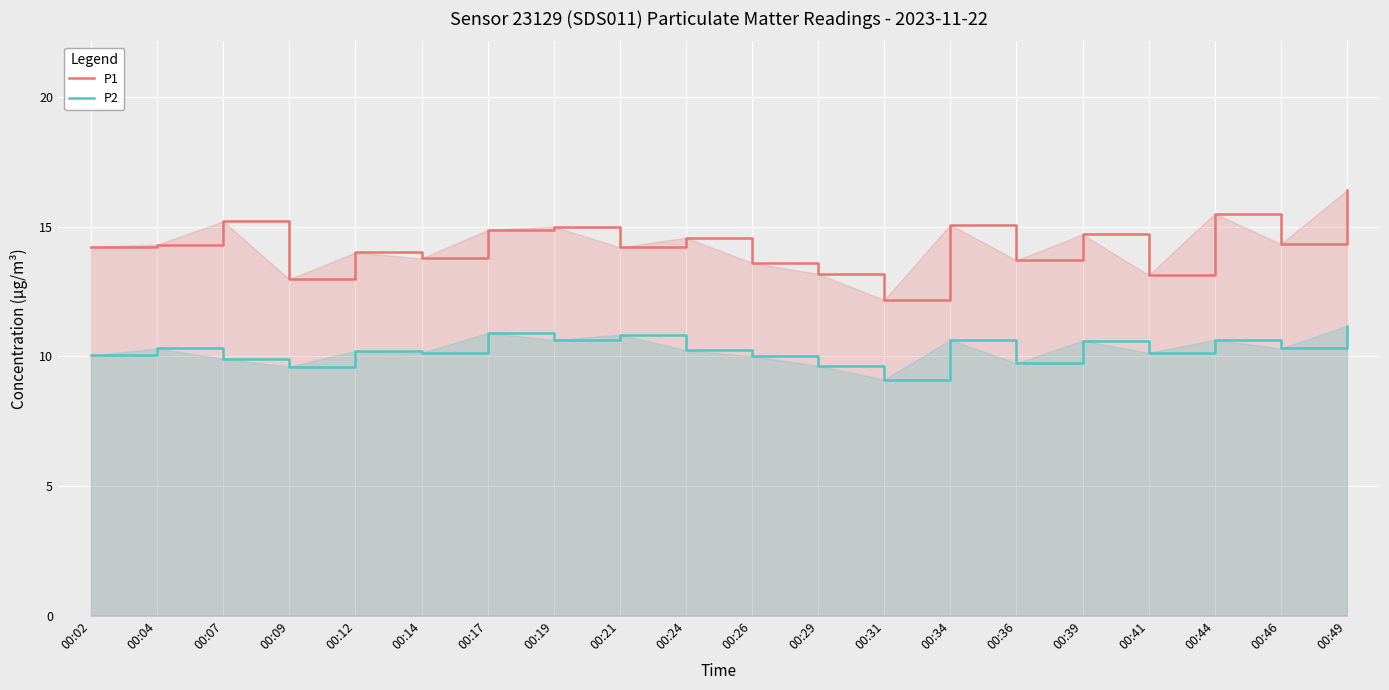

What is the difference between the maximum and minimum values in the P1 series?

4.2